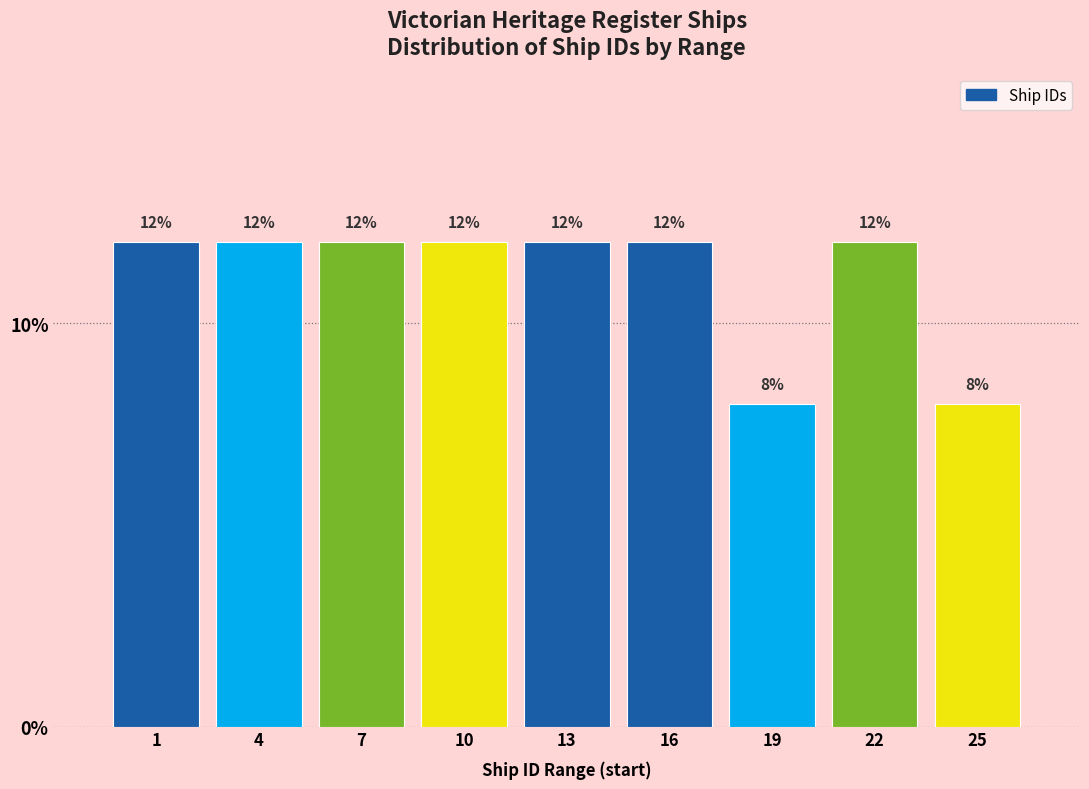

Reading right to left, what are all the values shown in this chart?

8	12	8	12	12	12	12	12	12